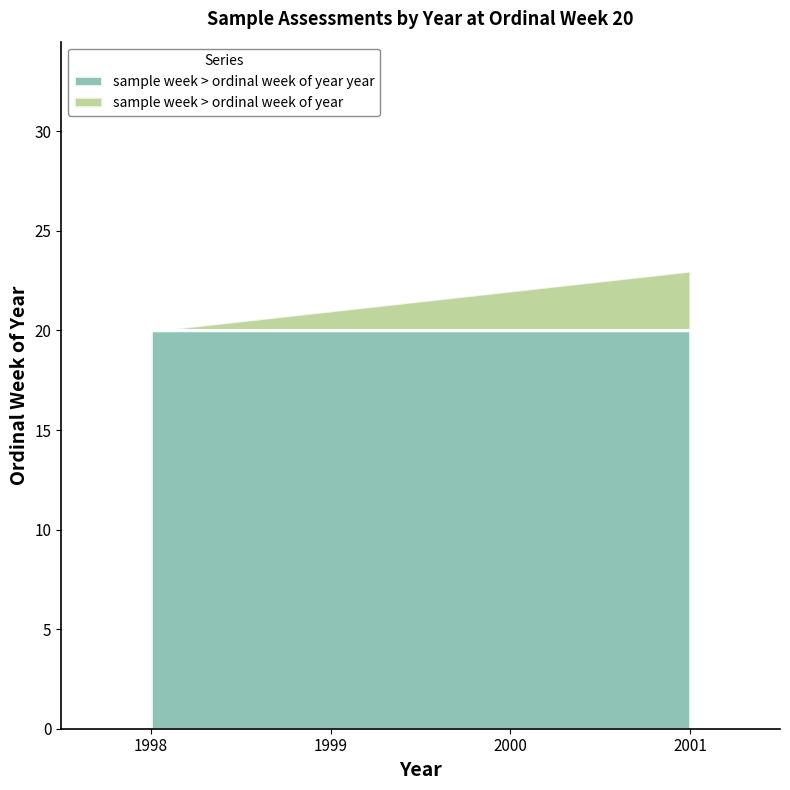

How many values are between 1999 and 2001?

3